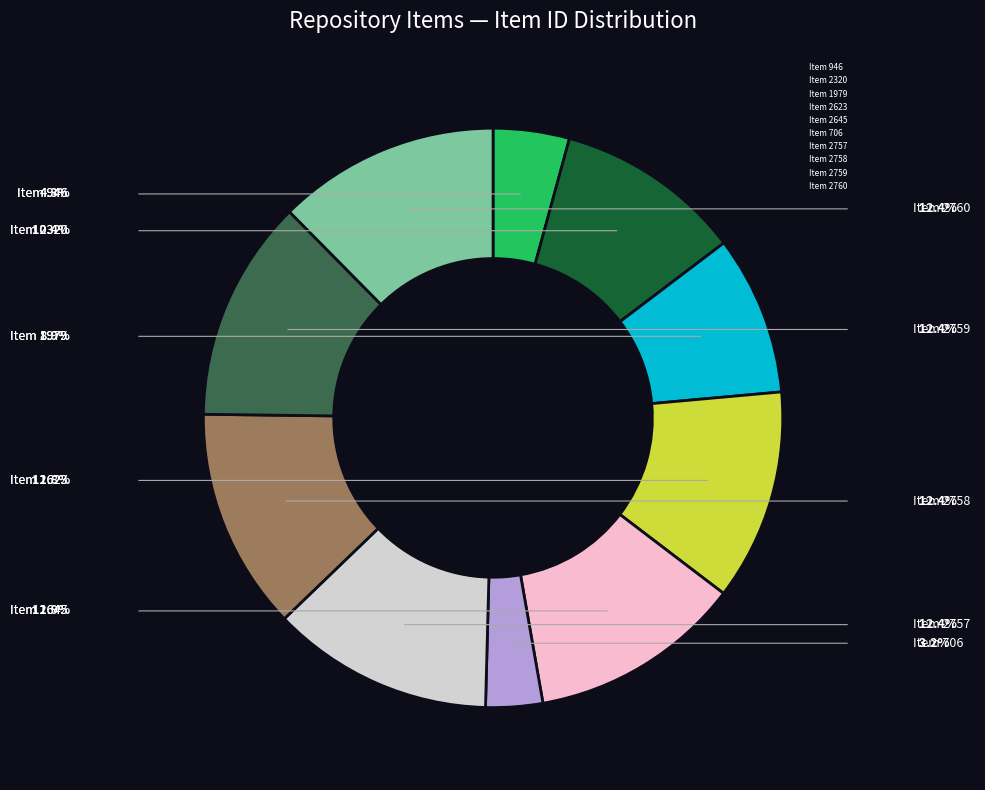

The Item 2760 slice represents 2% of the pie. True or false?

False